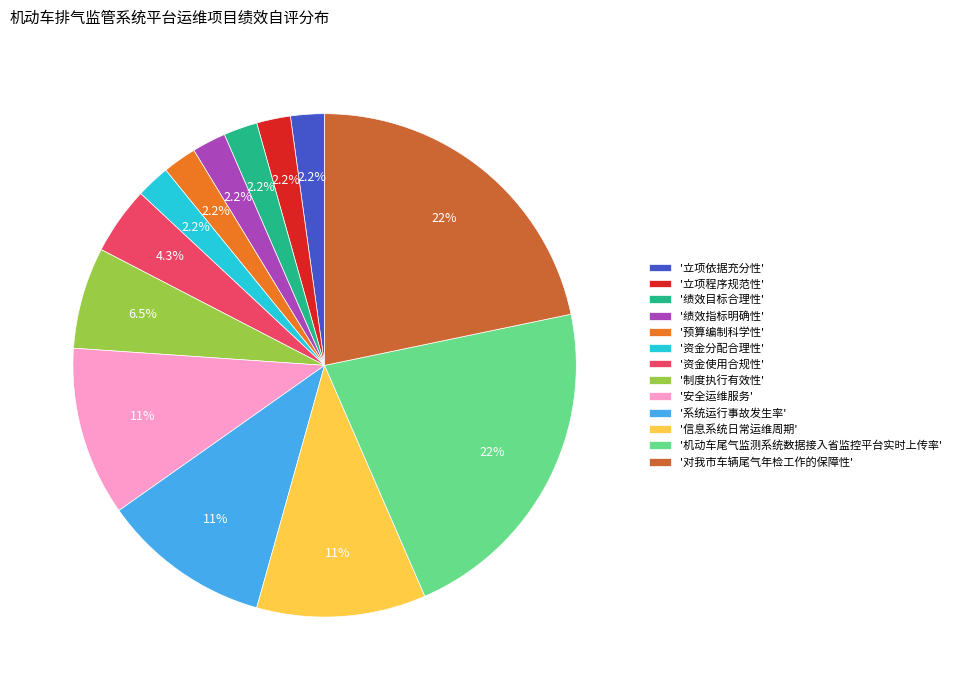

What is the ratio of the value at '信息系统日常运维周期' to the value at '制度执行有效性'?

1.7